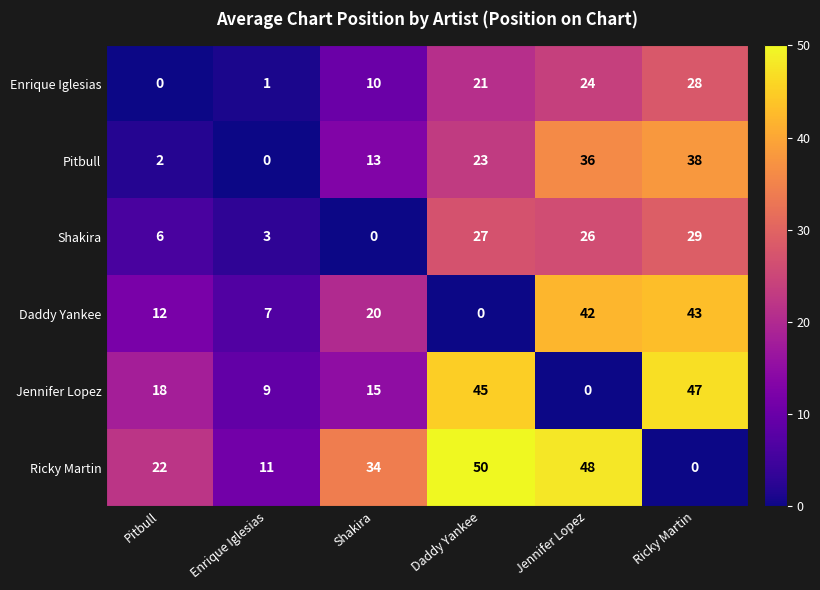

Which category has the lowest value in the Enrique Iglesias series?

Pitbull